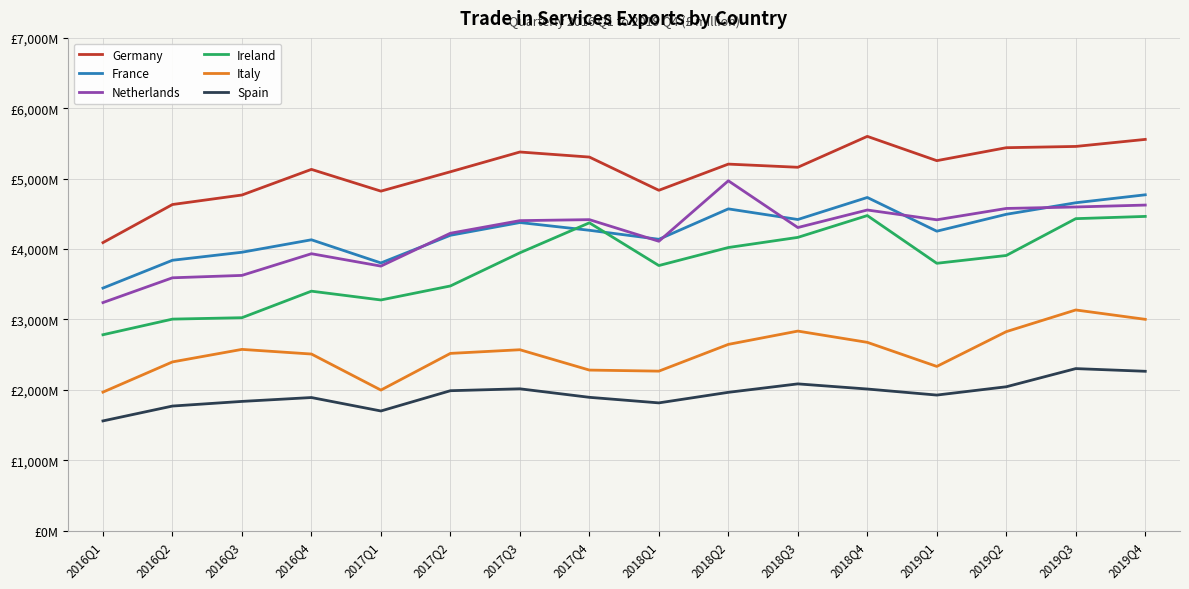

Read the Netherlands value at 2019Q4.

4625